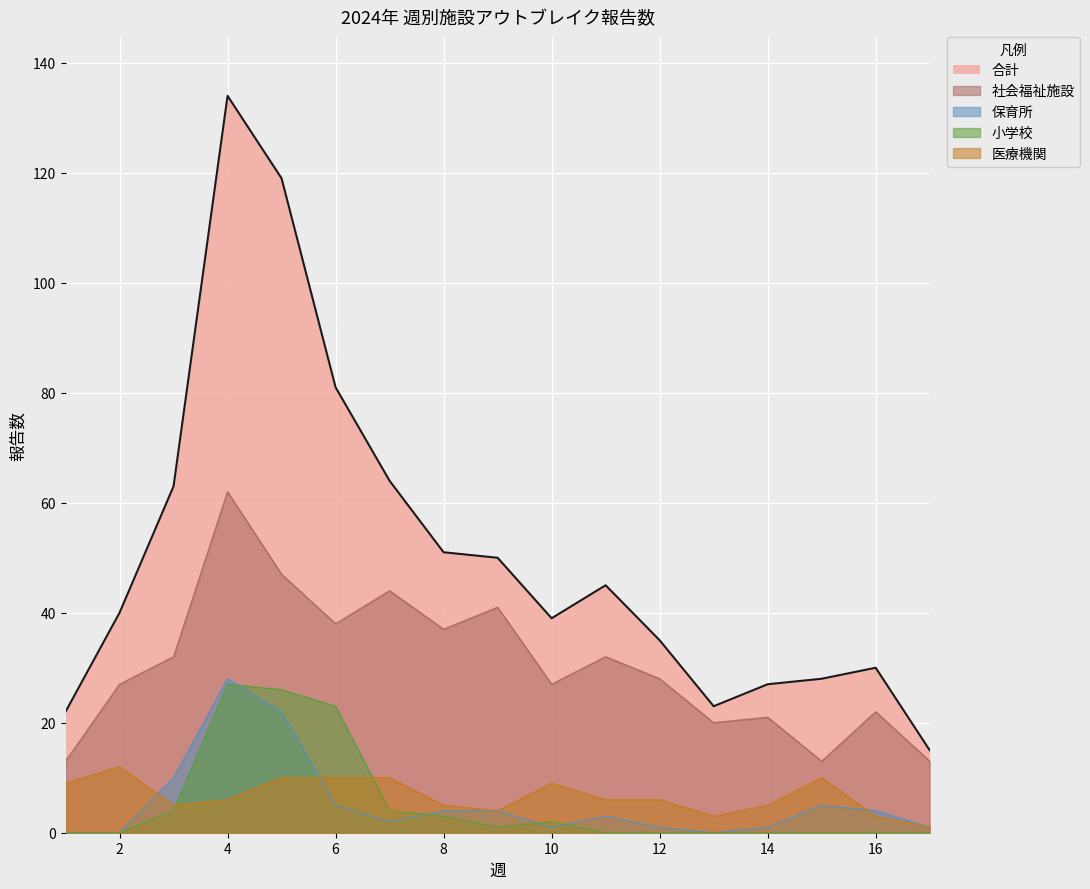

True or false: 医療機関 has more than 1 points higher than both neighbors.

True